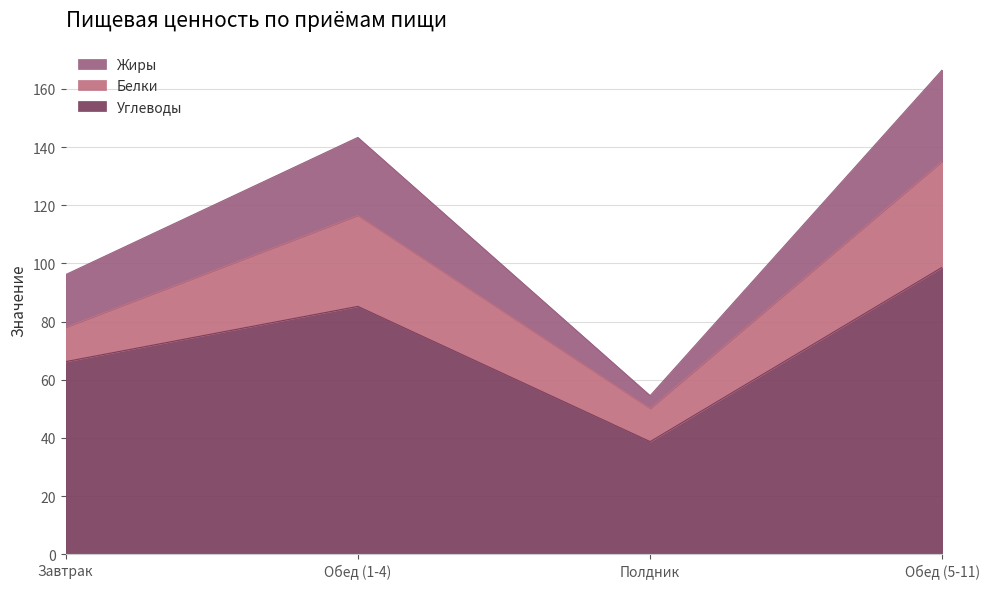

What is the label of the 3rd point from the right?

Обед (1-4)